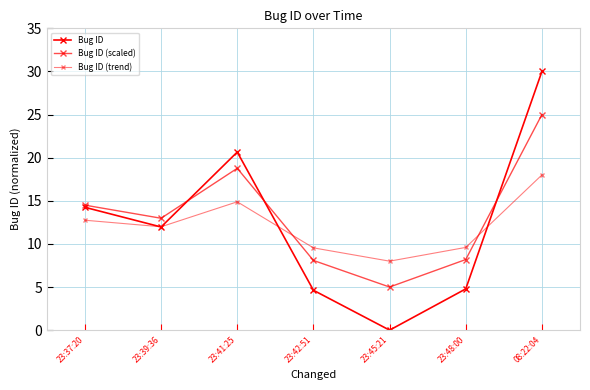

Is this an area chart (filled region under the line)?

No